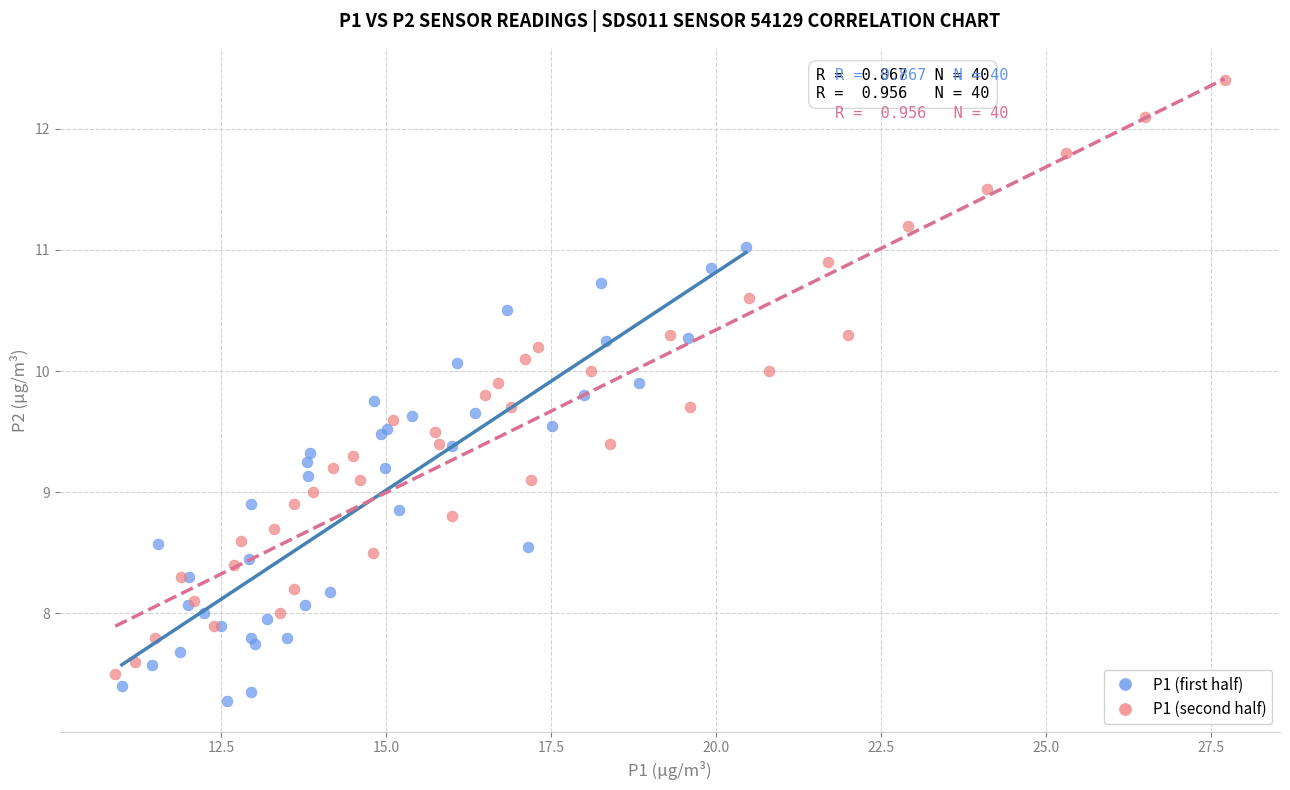

What are all the series names shown in the legend?

P1 (first half), P1 (second half)